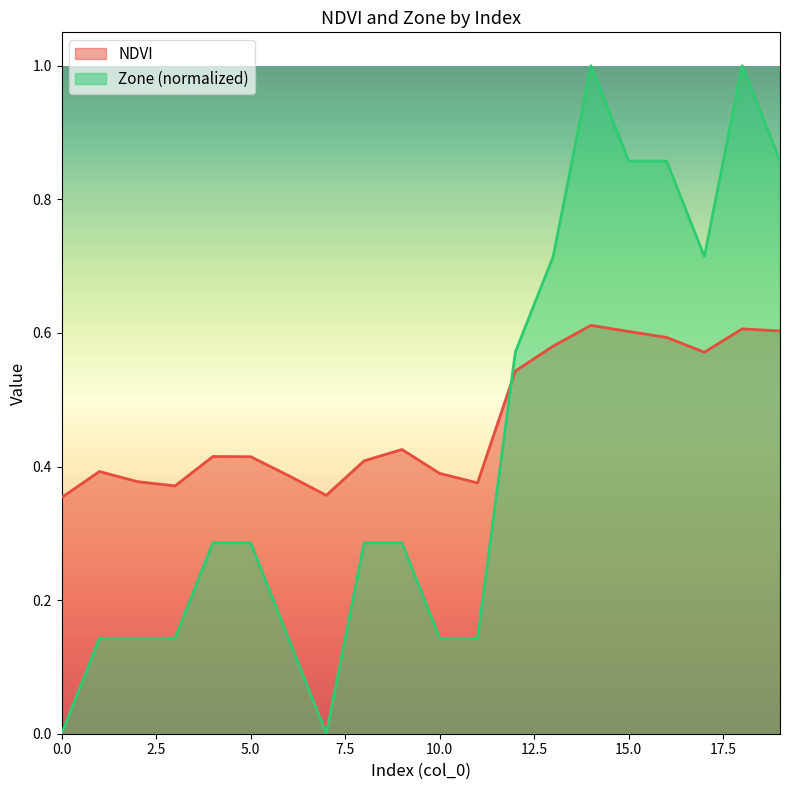

True or false: NDVI has a value of 0.6 at 16.

True